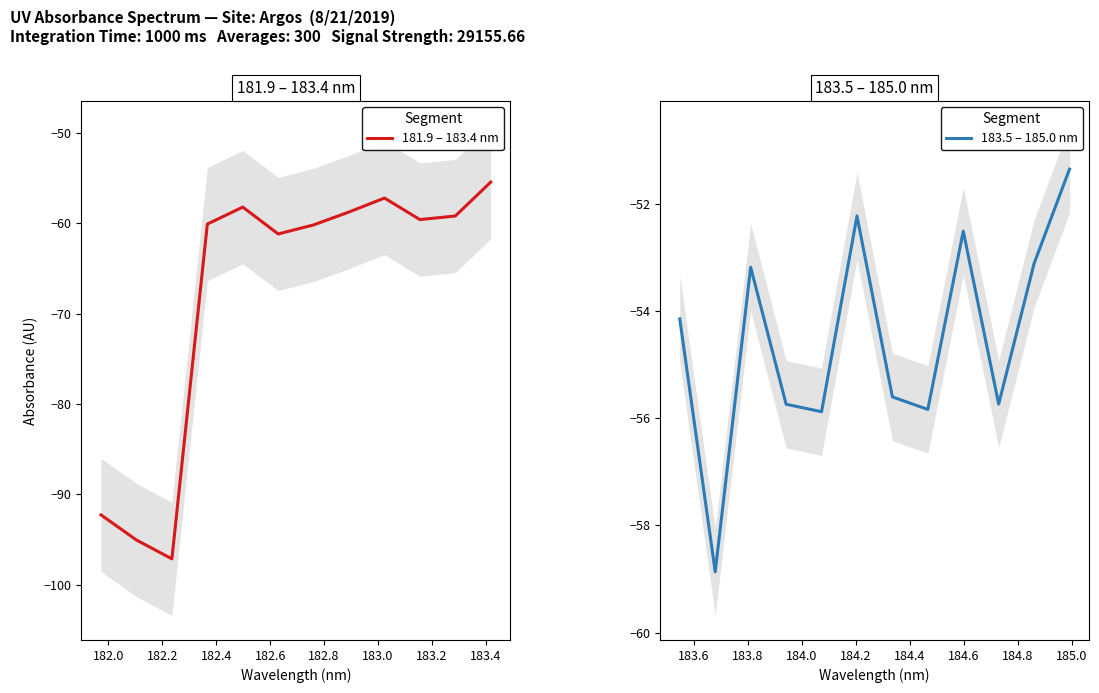

Which series has the widest spread of values?

181.9 – 183.4 nm